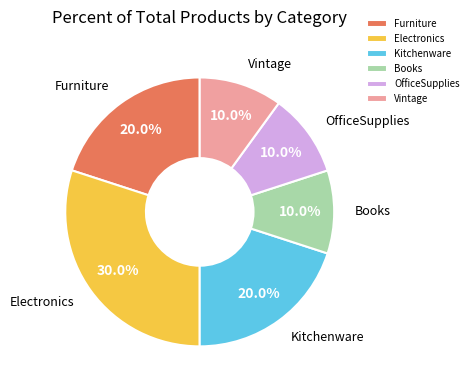

What is the largest slice in the pie chart?

Electronics